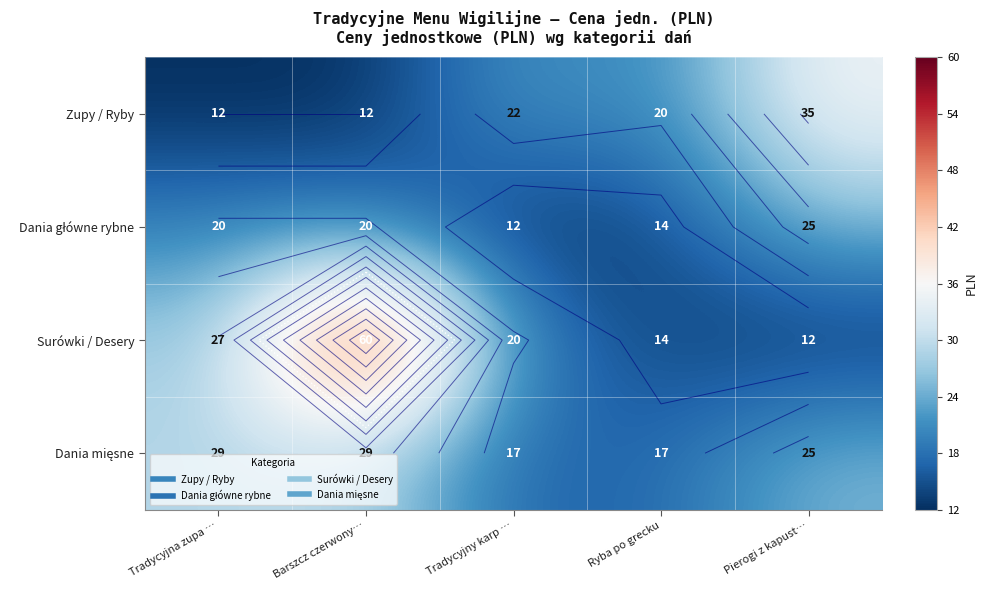

Which label corresponds to the largest value in the chart?

Barszcz czerwony…